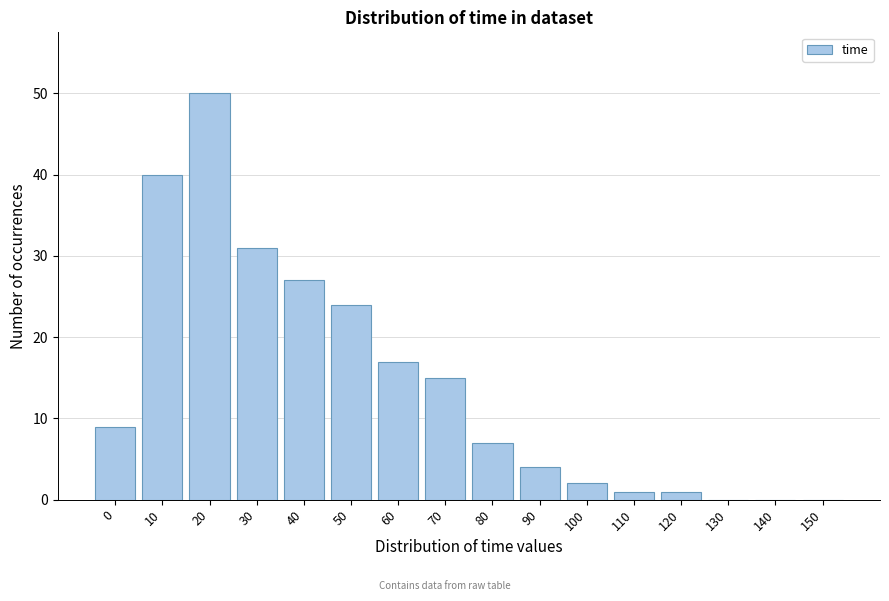

Reading left to right, transcribe all the data shown in this chart.

0=9	10=40	20=50	30=31	40=27	50=24	60=17	70=15	80=7	90=4	100=2	110=1	120=1	130=0	140=0	150=0